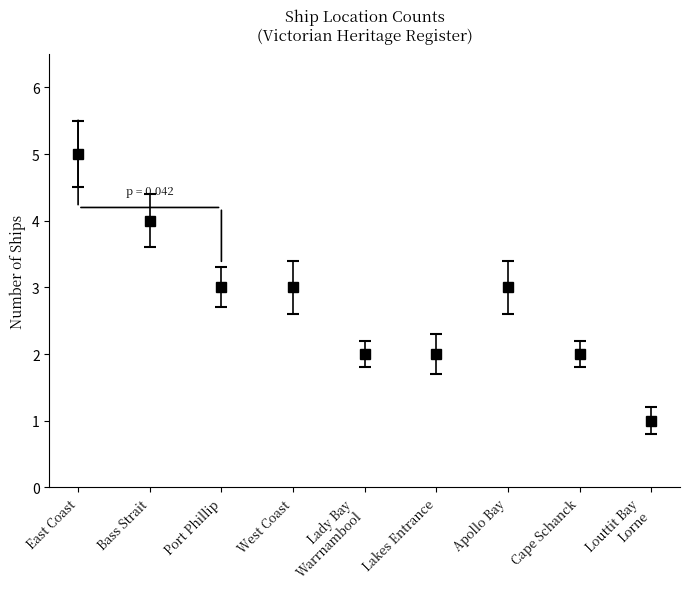

Which has a higher value, West Coast or East Coast?

East Coast